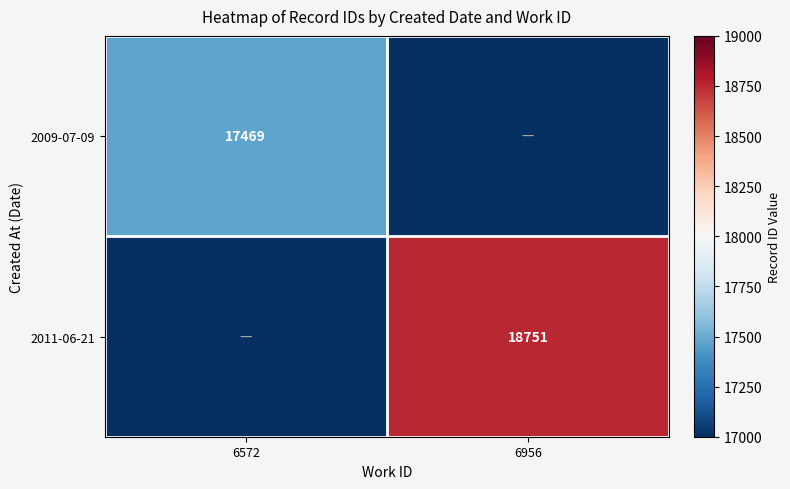

The 2009-07-09 series shows 27493 at 6572. True or false?

False